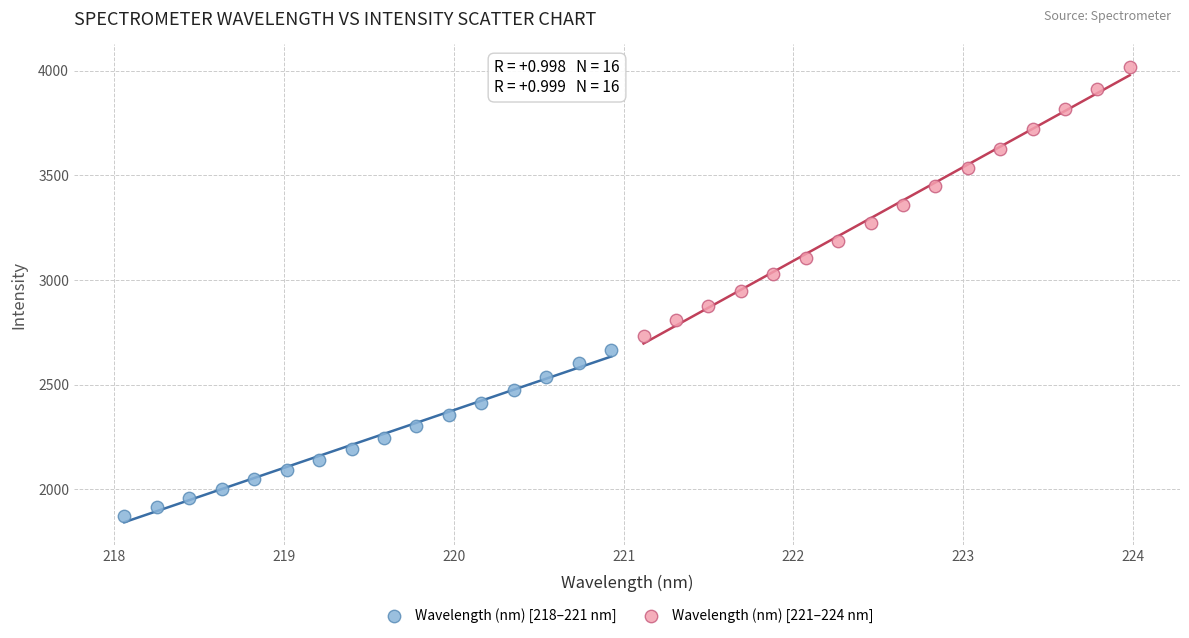

Which series has the widest spread of Y values?

Wavelength (nm) [221–224 nm]